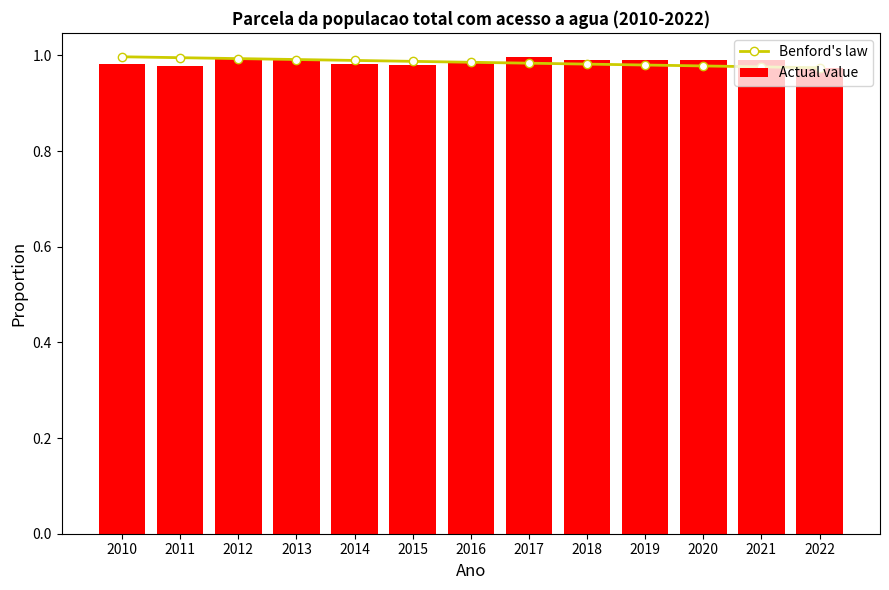

Rank the categories by Benford's law value from highest to lowest.

2010, 2011, 2012, 2013, 2014, 2015, 2016, 2017, 2018, 2019, 2020, 2021, 2022